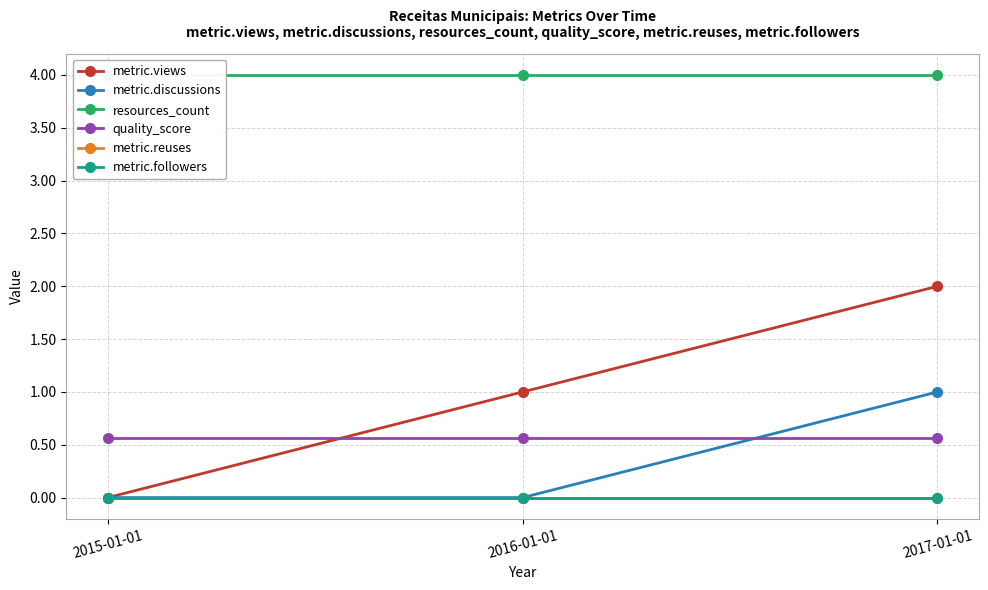

Which series has the largest range (max minus min)?

metric.views